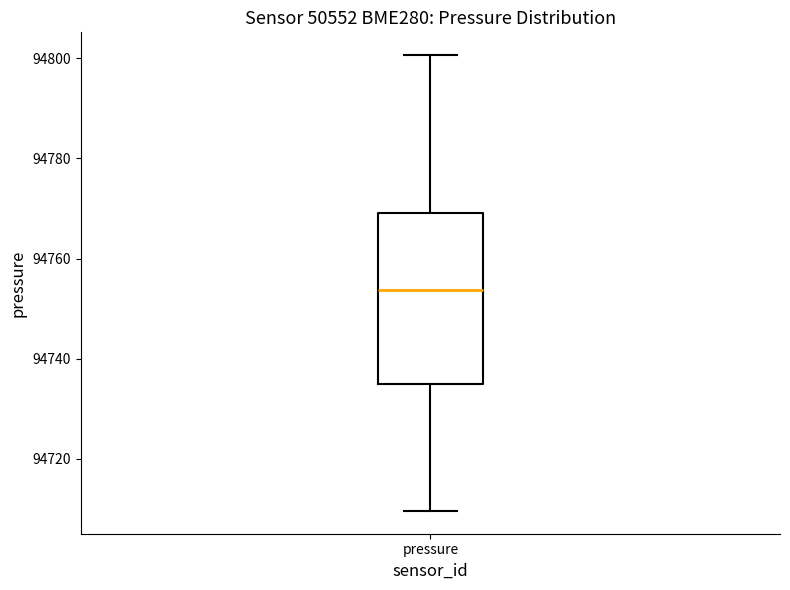

Read this box plot against the y-axis: the position of the median line, the range covered by the box, and the ends of both whiskers. The values are not printed on the chart, so give them approximately, as read against the axis.

median 94754, box 94734 to 94770, whiskers 94710 to 94800